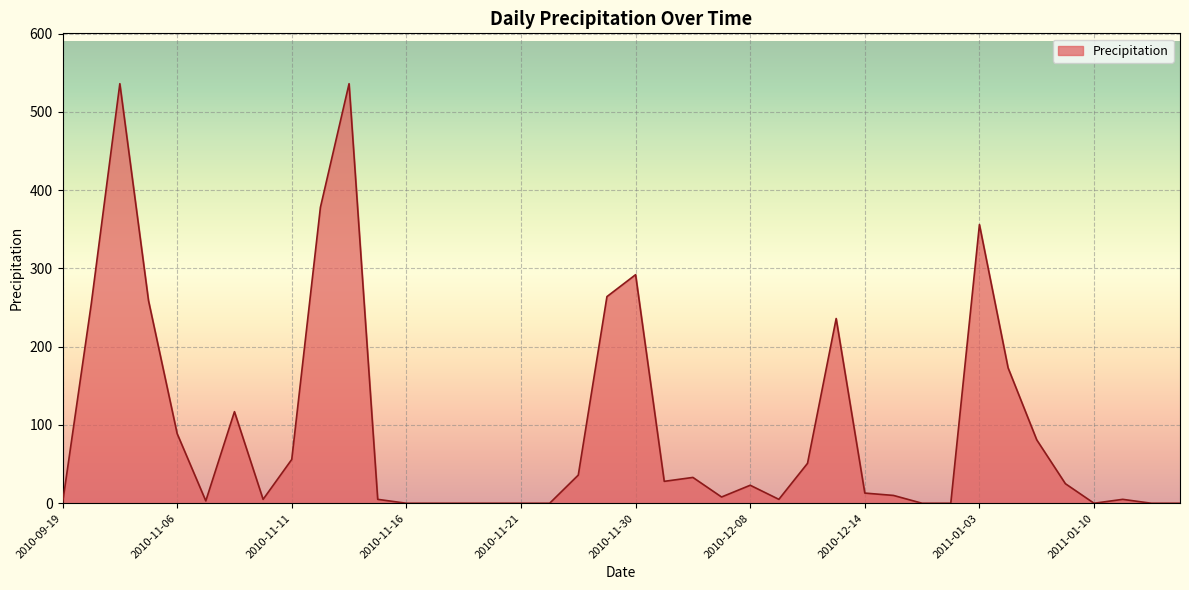

What is the difference between the maximum and minimum values?

536